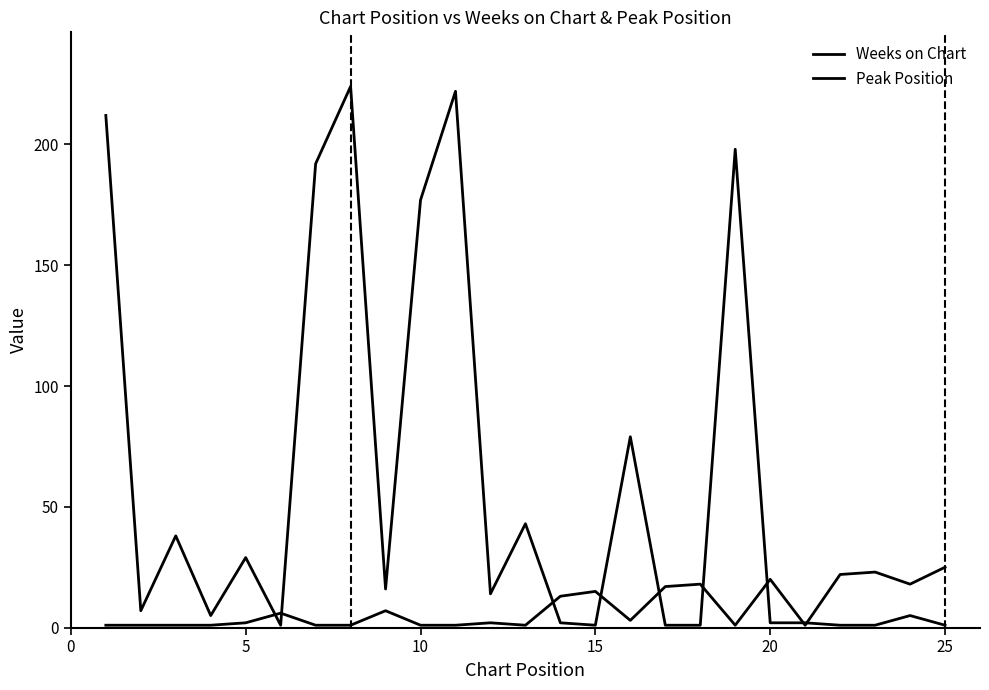

What is the difference between the second highest and minimum values in the Peak Position series?

22